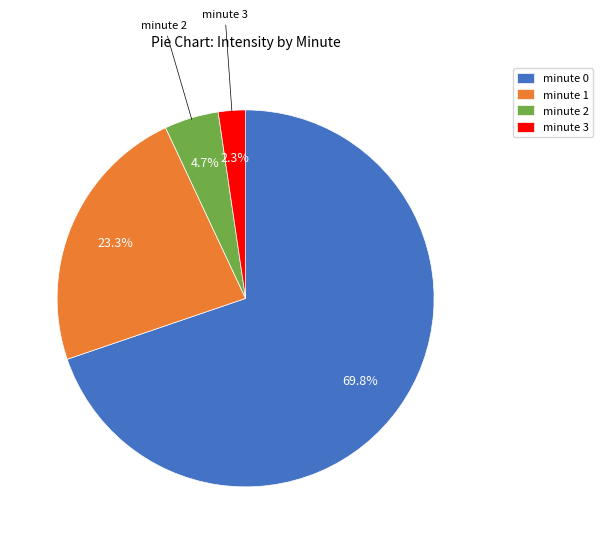

How much of the chart is everything except minute 3?

97.7%